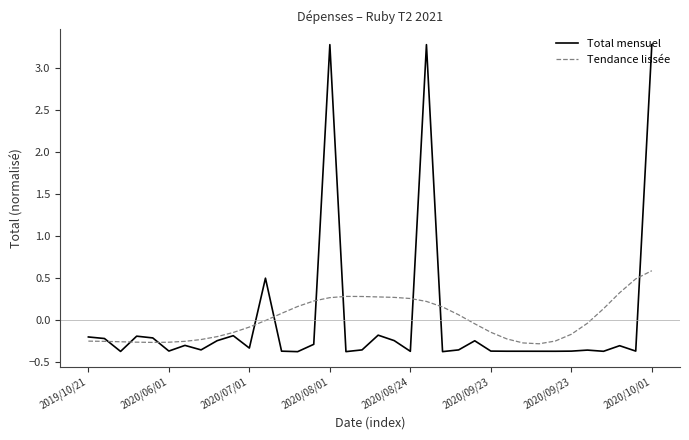

Rank the series by their maximum value, from highest to lowest.

Total mensuel, Tendance lissée